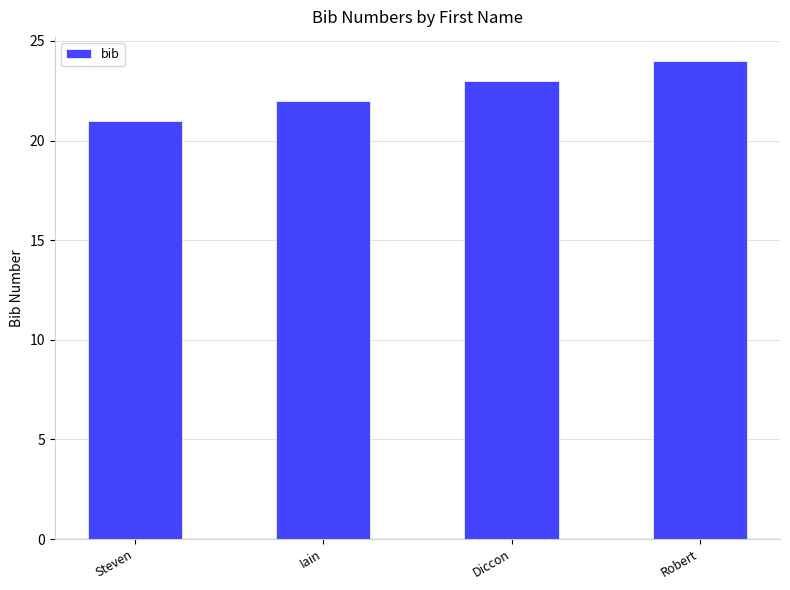

What is the sum of all values?

90